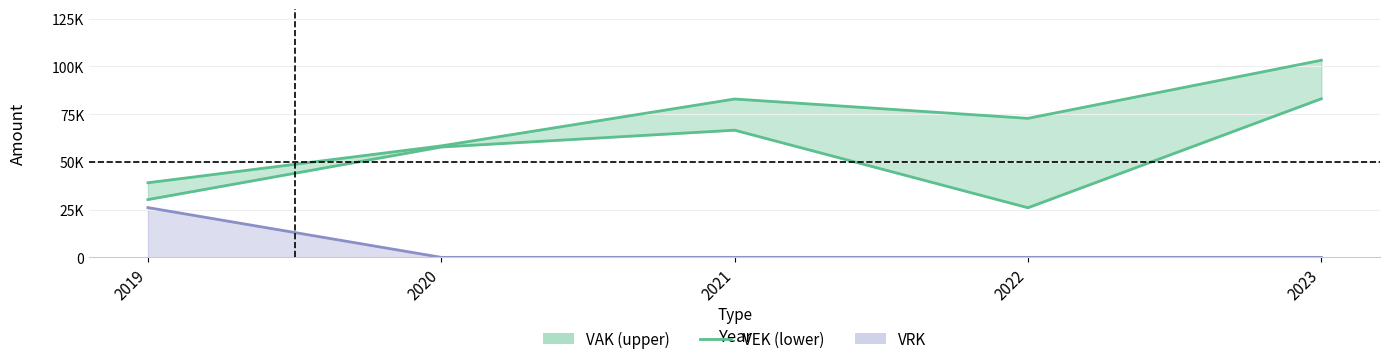

Which has a higher value, 2021 or 2022?

2021